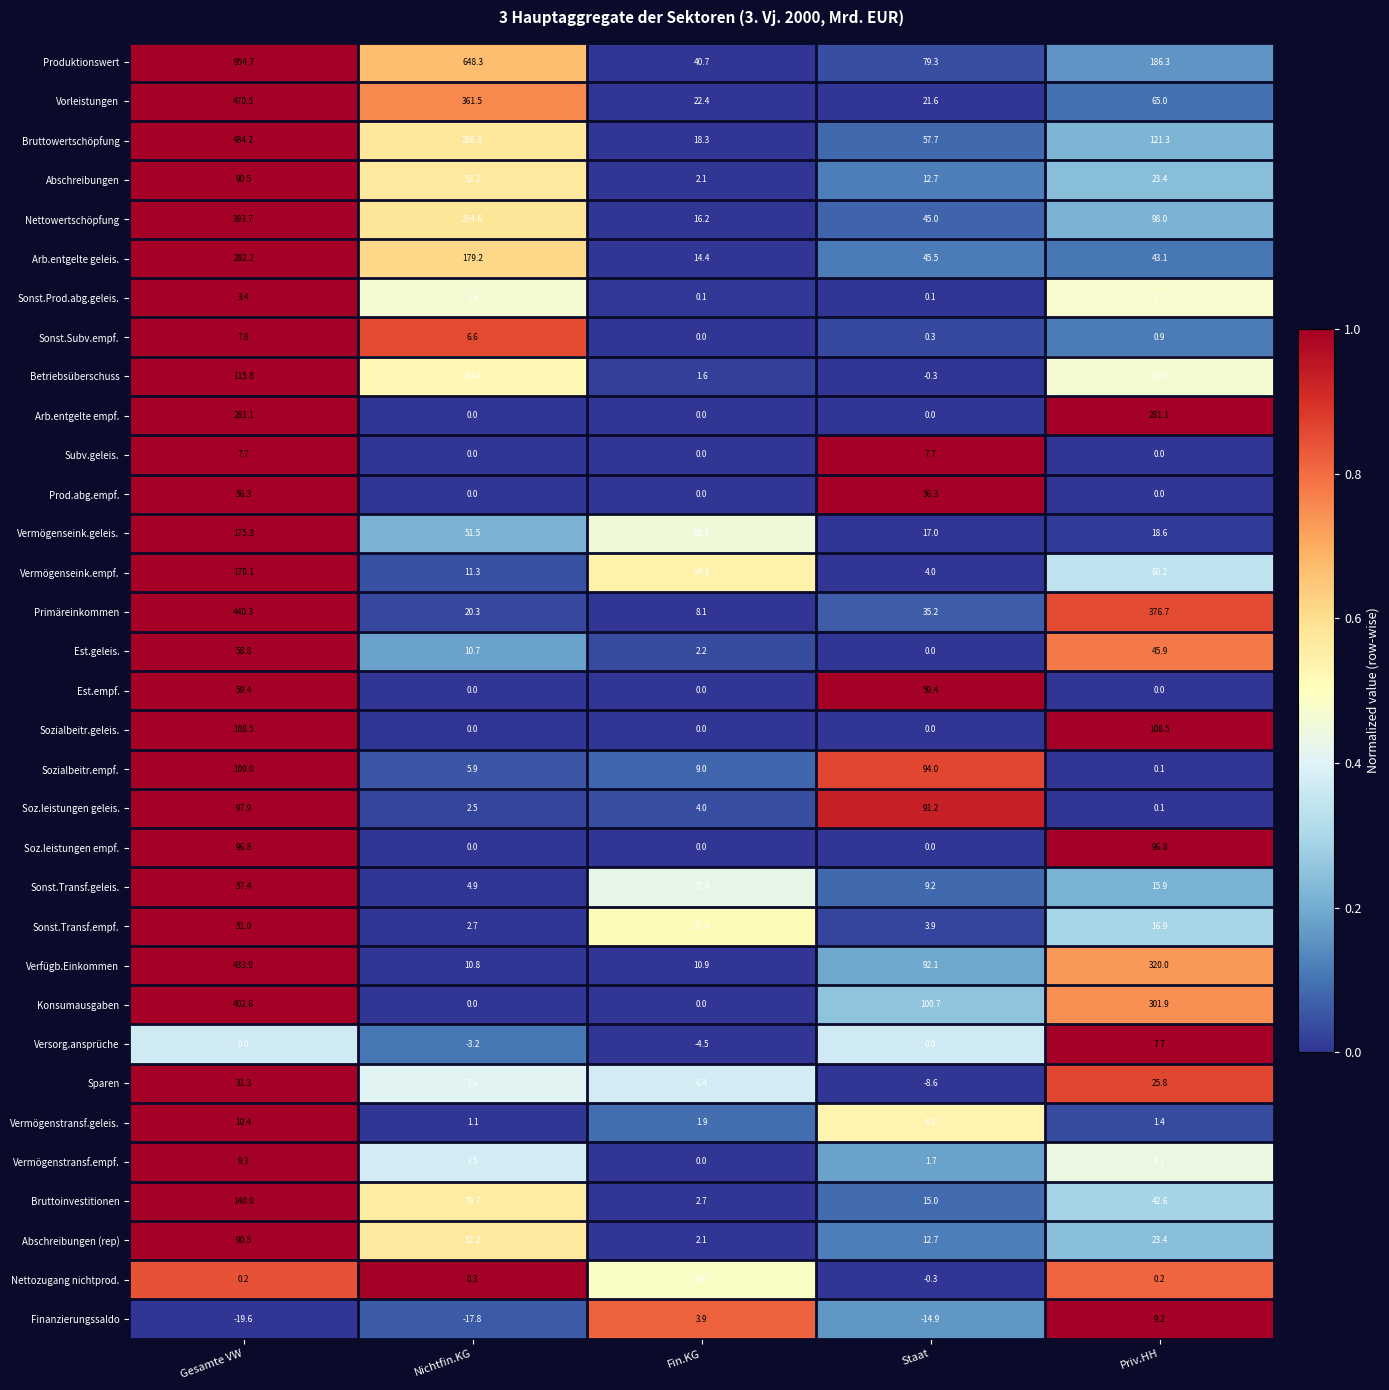

What is the difference between the Bruttowertschöpfung values at Nichtfin.KG and Gesamte VW?

197.4